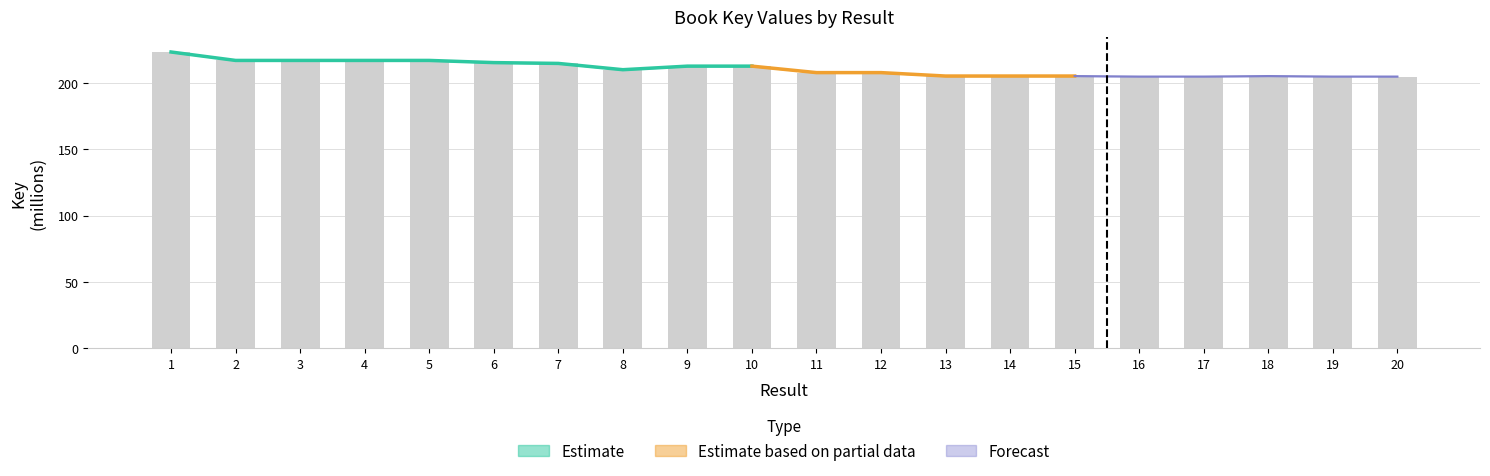

How many values exceed 209?

10